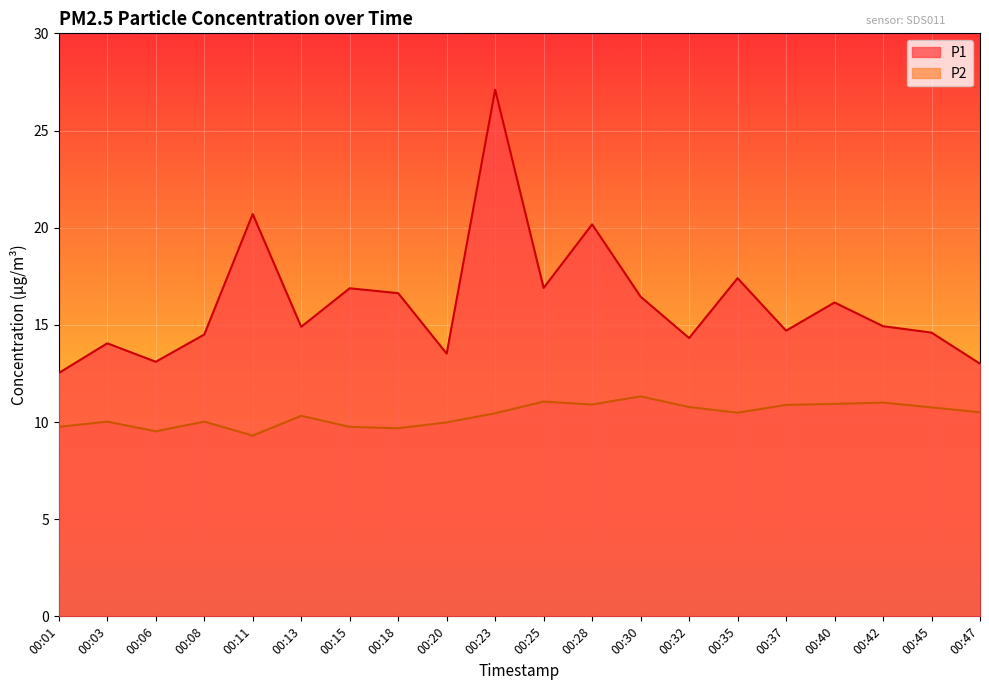

True or false: P2 and P1 intersect in this chart.

False